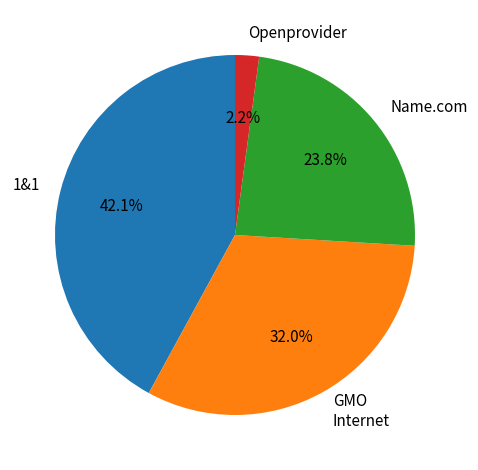

Which has a higher value, Openprovider or 1&1?

1&1